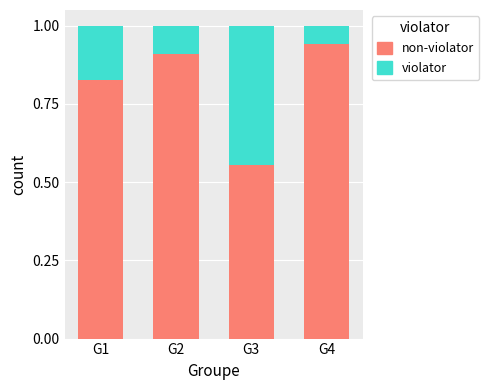

What is the total value across all series at G3?

1.0